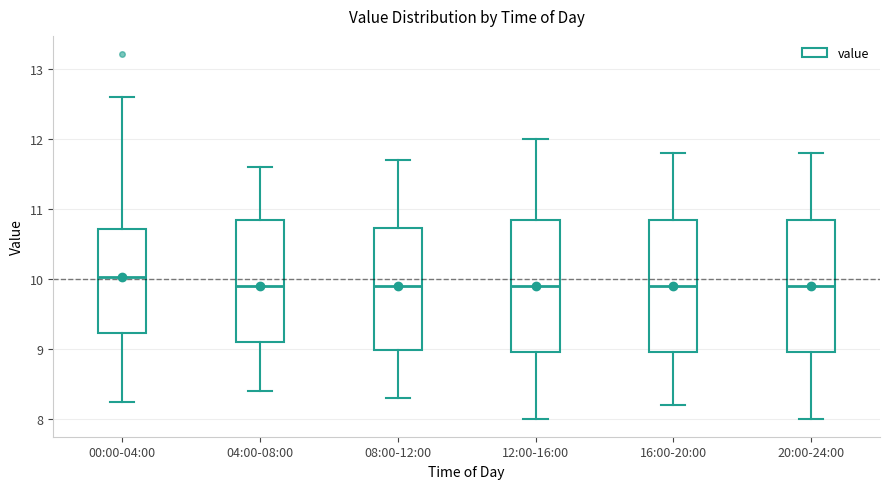

Which box has the highest median line?

00:00-04:00